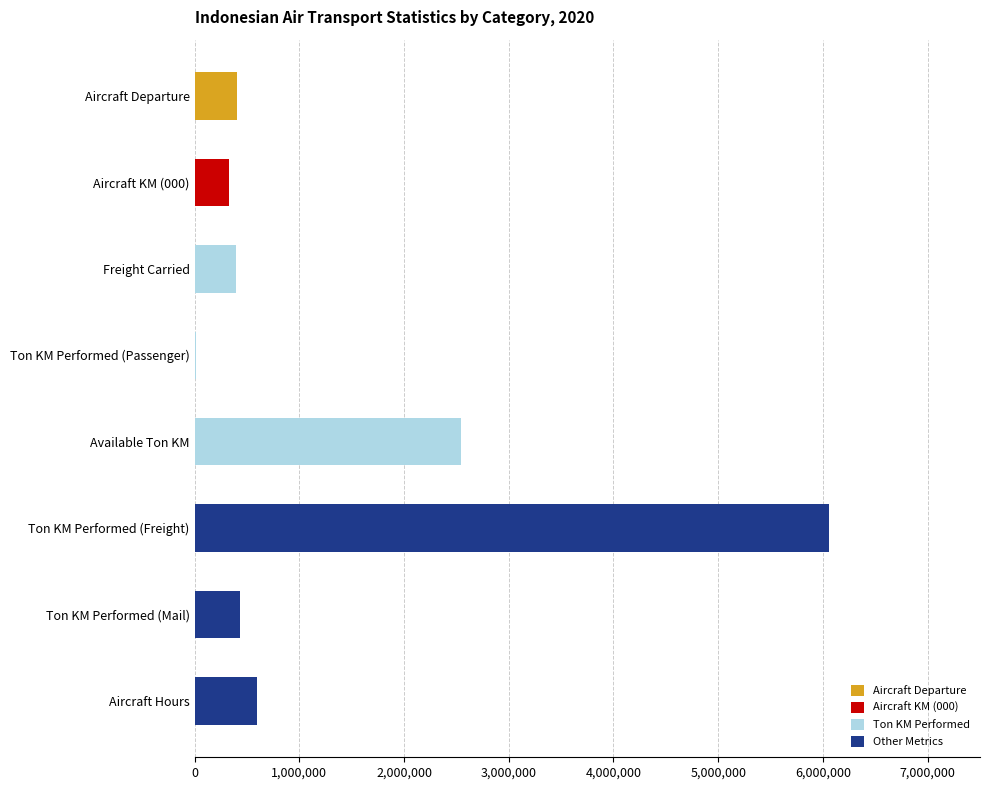

Which category has the highest value in the Aircraft Departure series?

Aircraft Departure